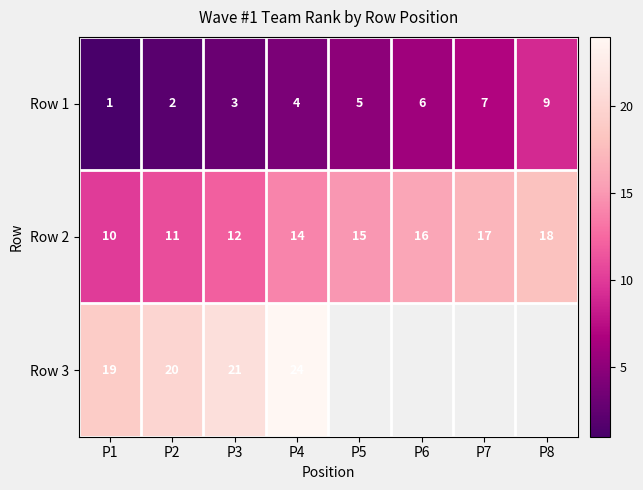

How many series are shown in this chart?

3